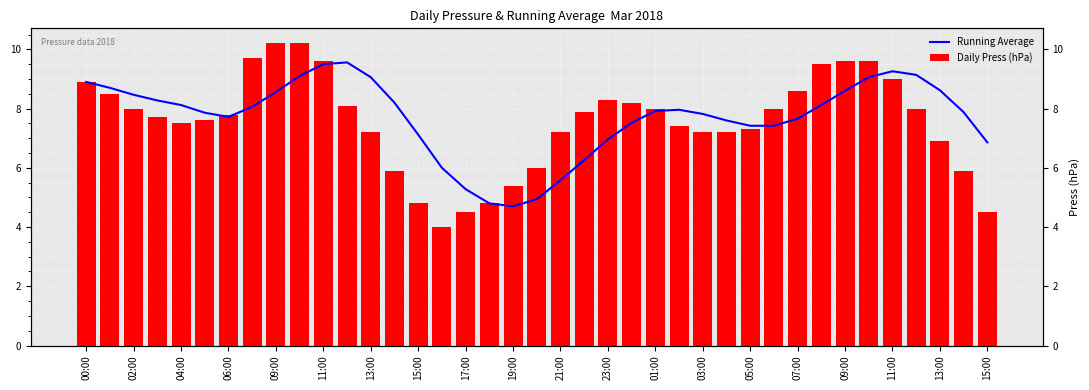

At how many categories does at least one series exceed 6?

34